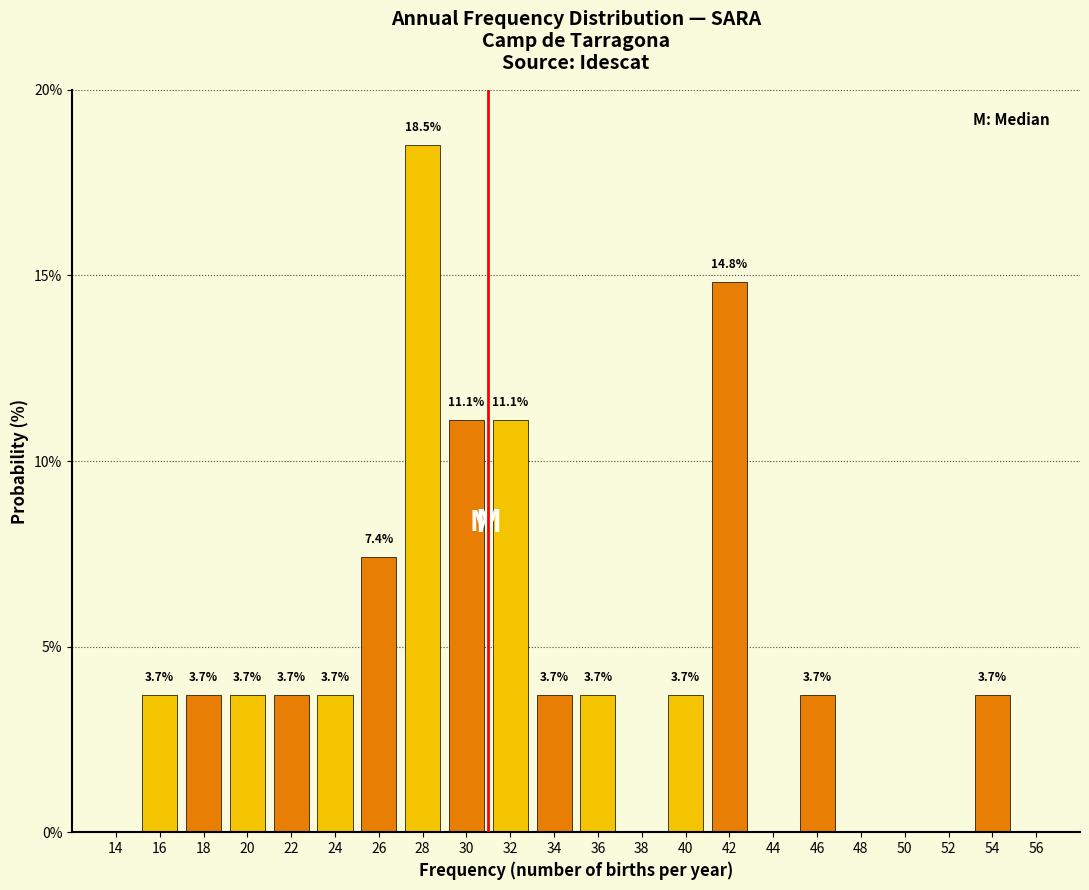

Reading left to right, list all the values displayed in this chart.

14=0.0	16=3.7	18=3.7	20=3.7	22=3.7	24=3.7	26=7.4	28=18.5	30=11.1	32=11.1	34=3.7	36=3.7	38=0.0	40=3.7	42=14.8	44=0.0	46=3.7	48=0.0	50=0.0	52=0.0	54=3.7	56=0.0